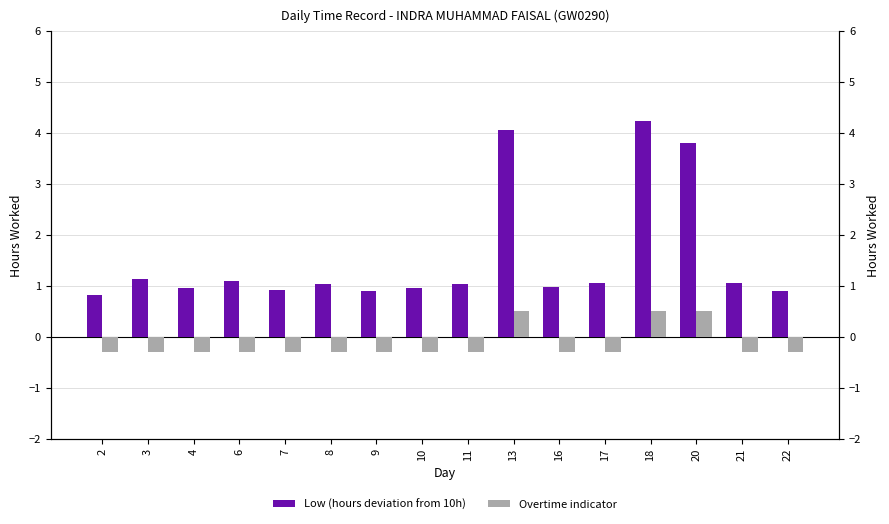

At how many categories does at least one series exceed 3?

3